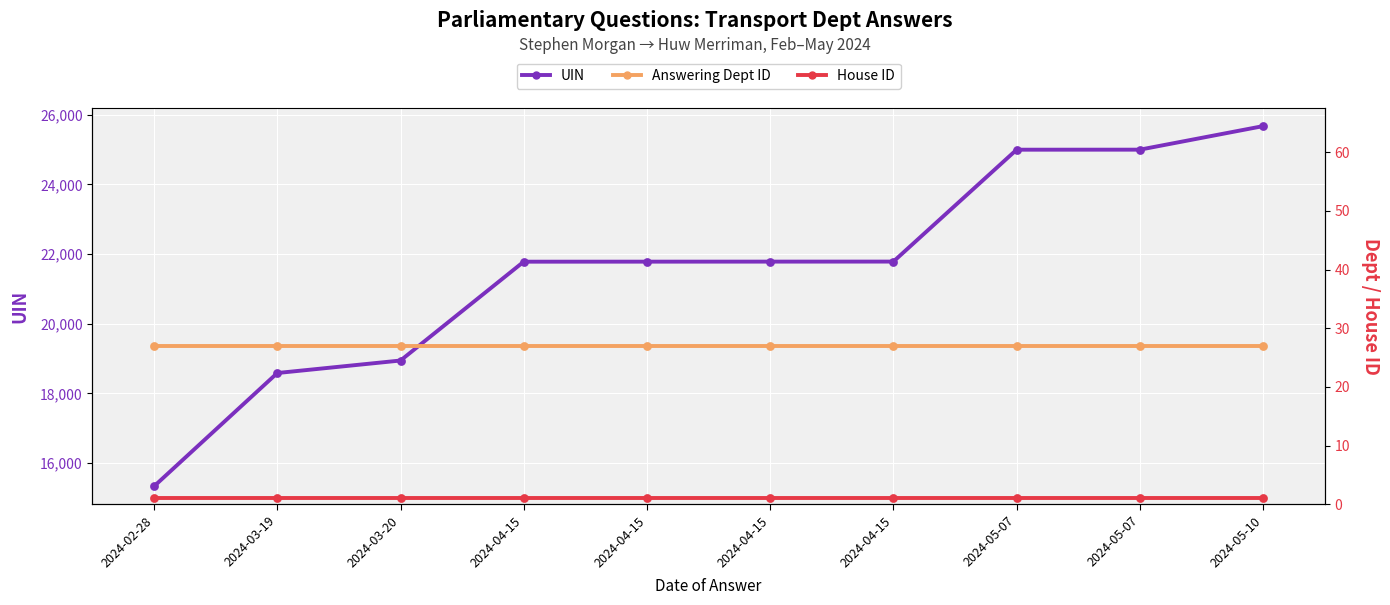

Which series has the largest Y range (max minus min)?

UIN